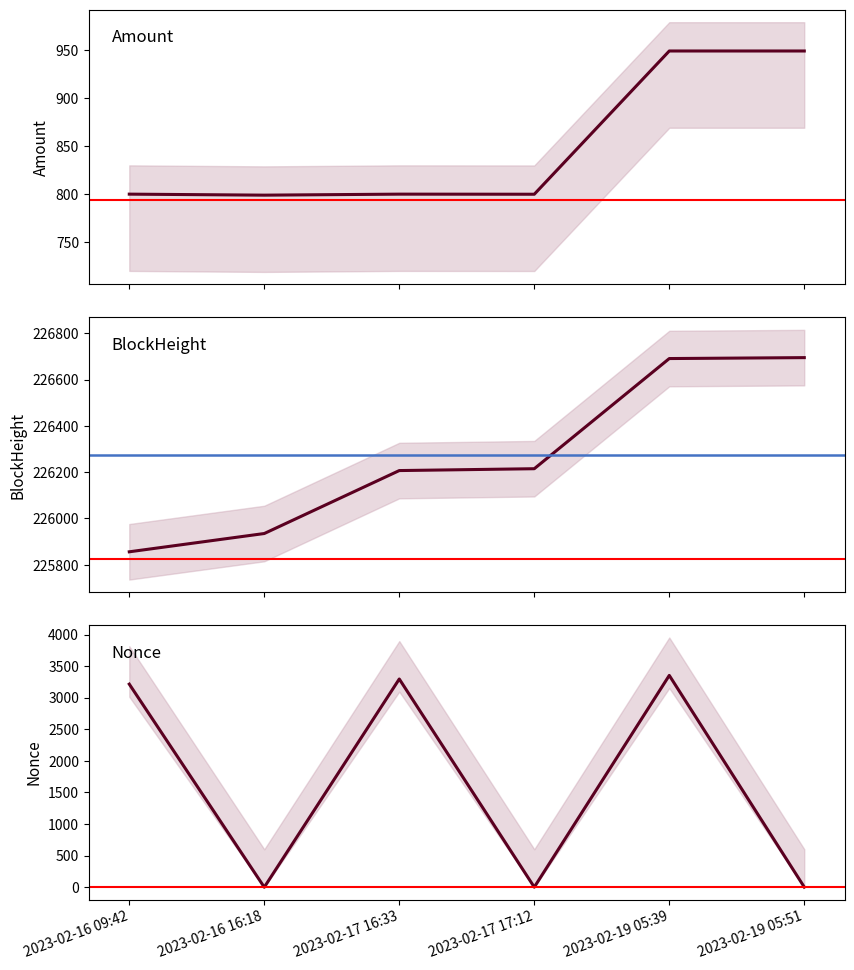

The value of Nonce at 2023-02-19 05:51 is 0.9. True or false?

False